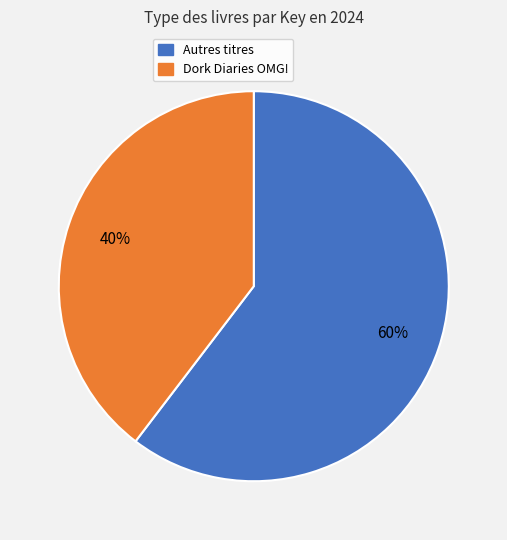

Is there any slice that represents more than half of the pie?

Yes